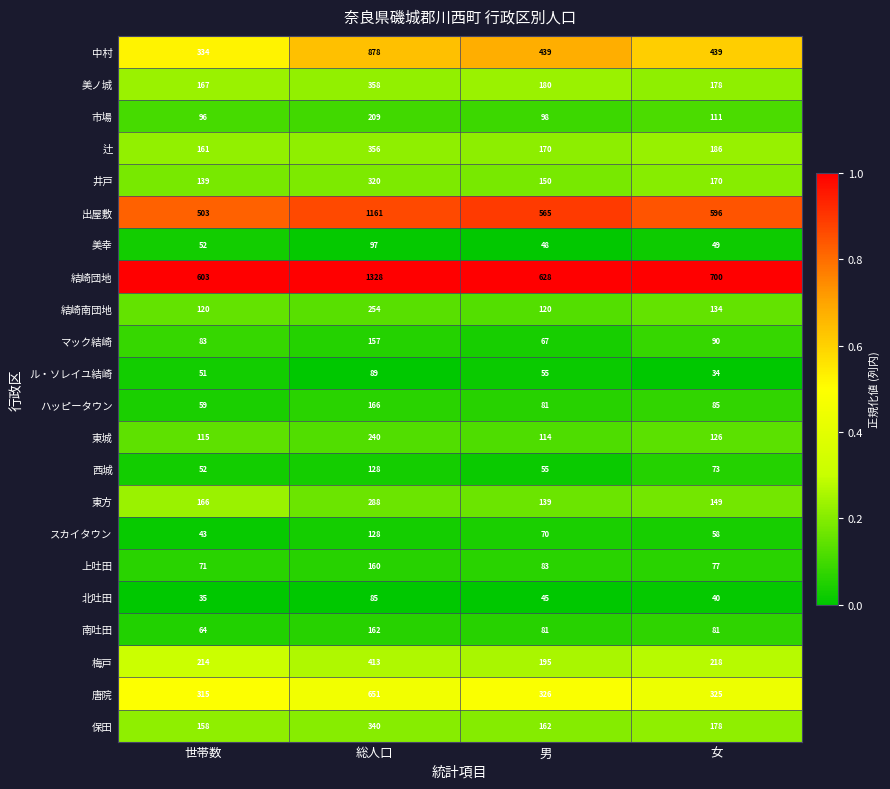

List the labels in order of 美ノ城 value, largest first.

総人口, 男, 女, 世帯数